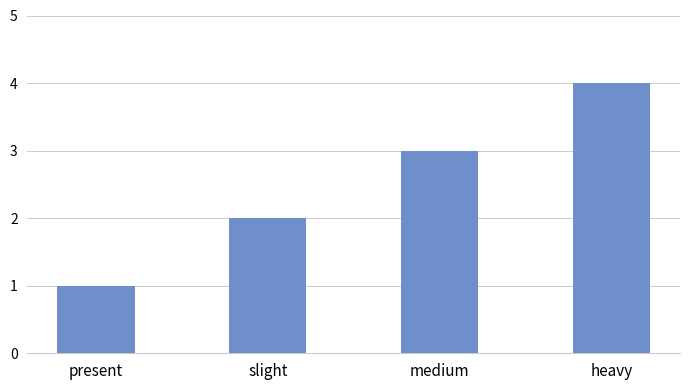

Read the value at heavy.

4